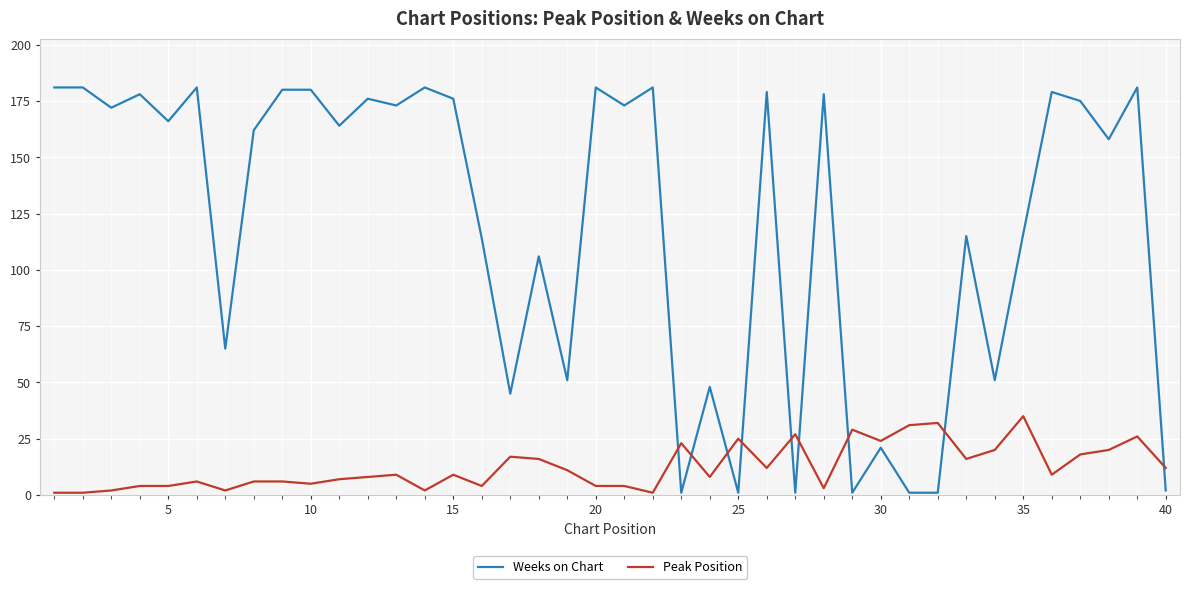

Which series has the largest total across all categories?

Weeks on Chart